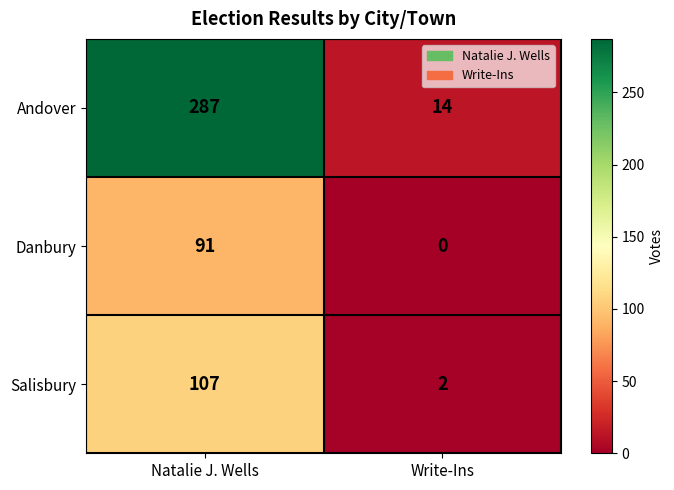

What is the difference between the highest and lowest values at Write-Ins?

14